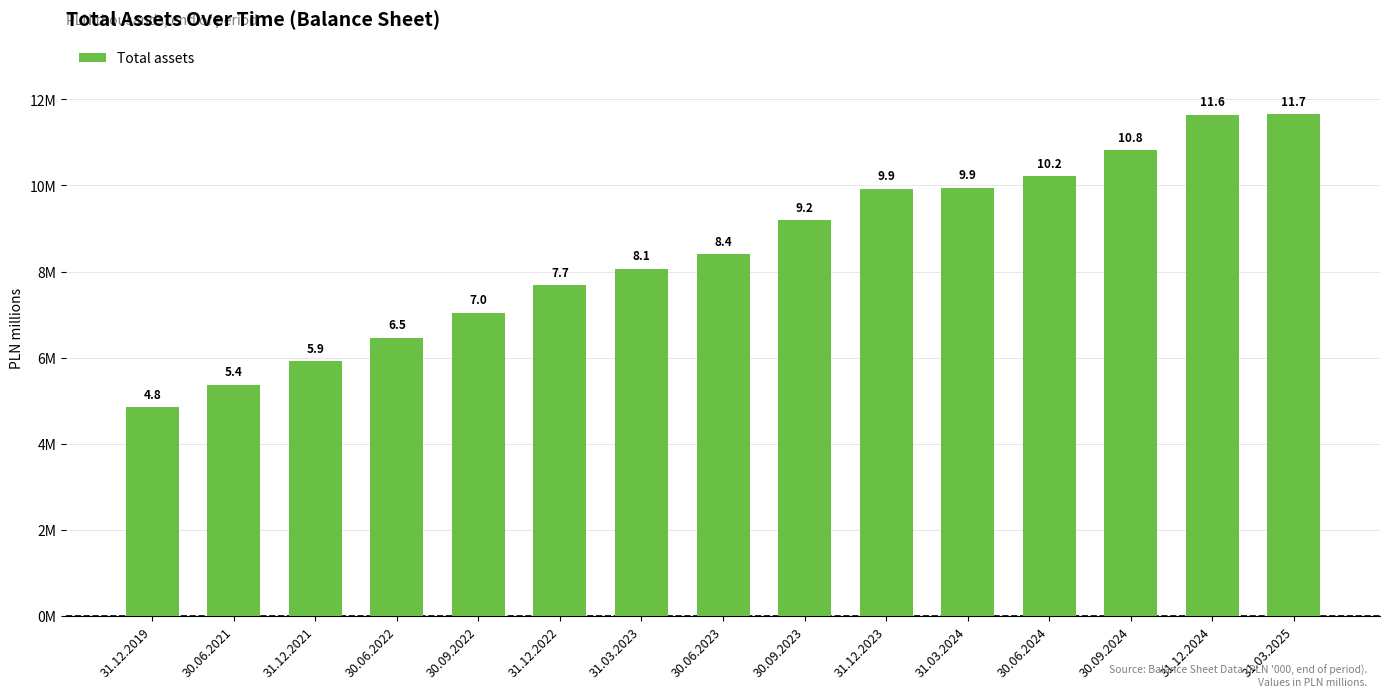

Rank the categories by value from lowest to highest.

31.12.2019, 30.06.2021, 31.12.2021, 30.06.2022, 30.09.2022, 31.12.2022, 31.03.2023, 30.06.2023, 30.09.2023, 31.12.2023, 31.03.2024, 30.06.2024, 30.09.2024, 31.12.2024, 31.03.2025